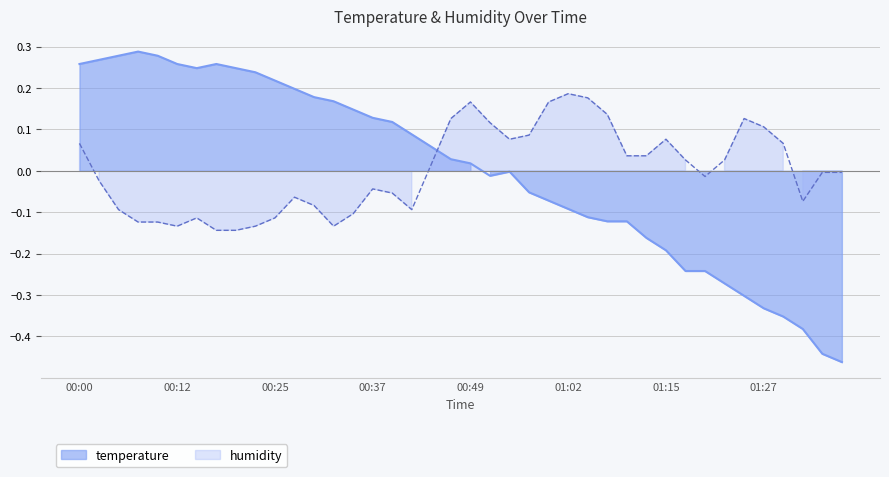

At which label does the data first exceed 0?

00:00